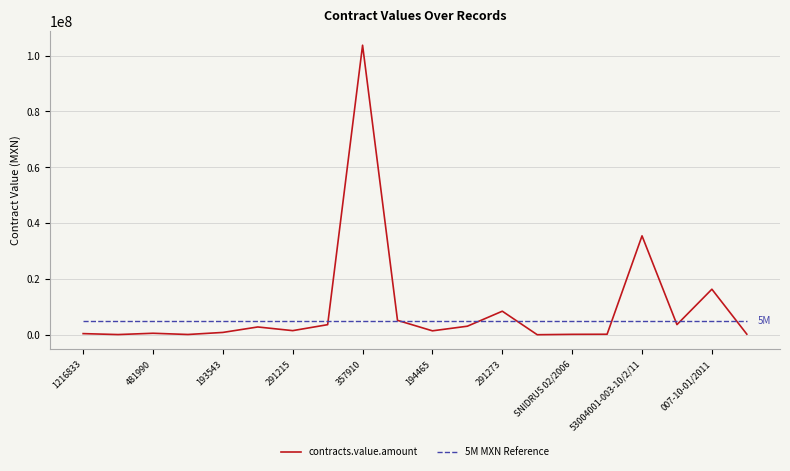

List the series in order of their peak value, highest first.

contracts.value.amount, 5M MXN Reference